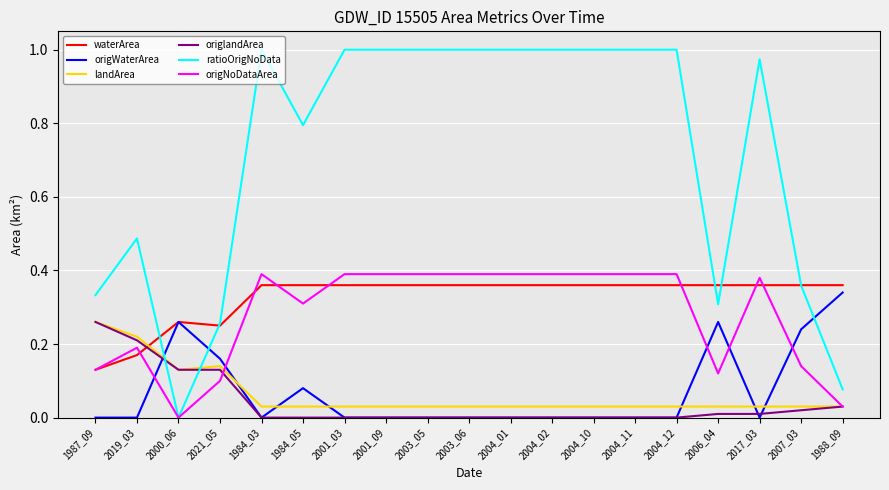

True or false: ratioOrigNoData and origlandArea cross at least once.

True